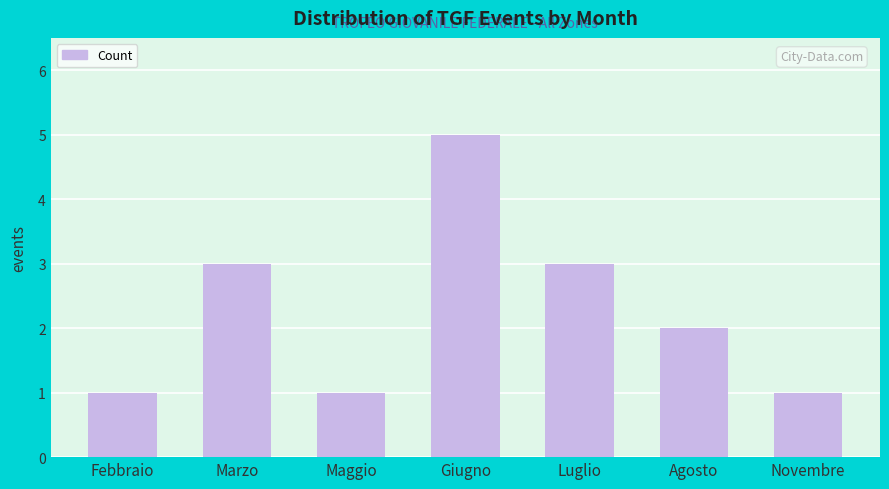

Which has a higher value, Febbraio or Giugno?

Giugno